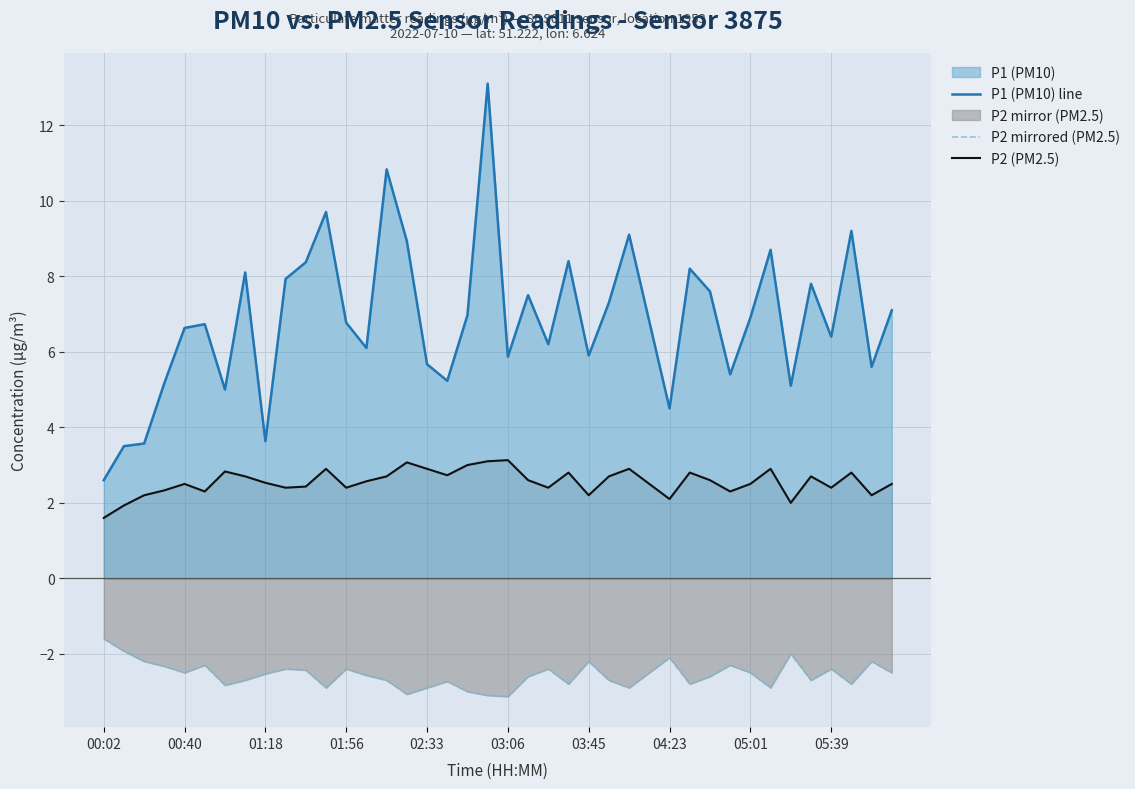

What is the sum of all P2 mirrored (PM2.5) values?

-102.2